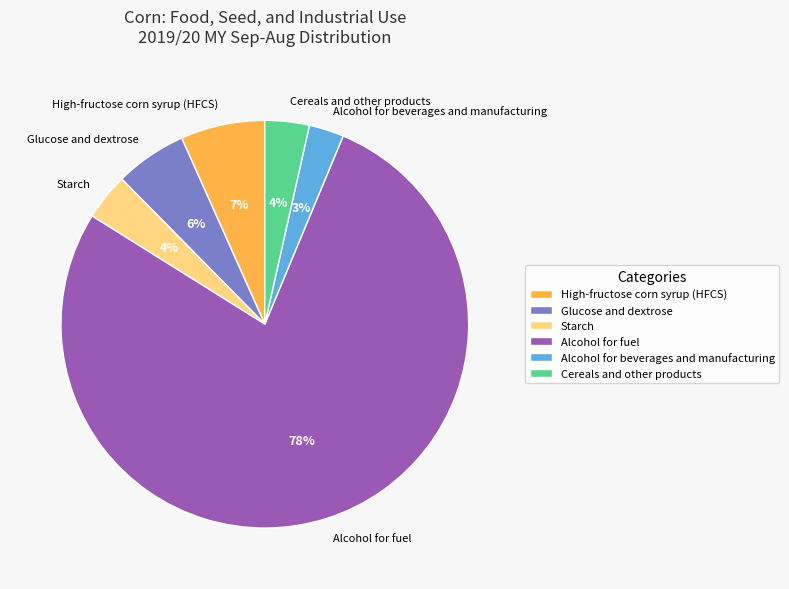

What is the largest slice in the pie chart?

Alcohol for fuel